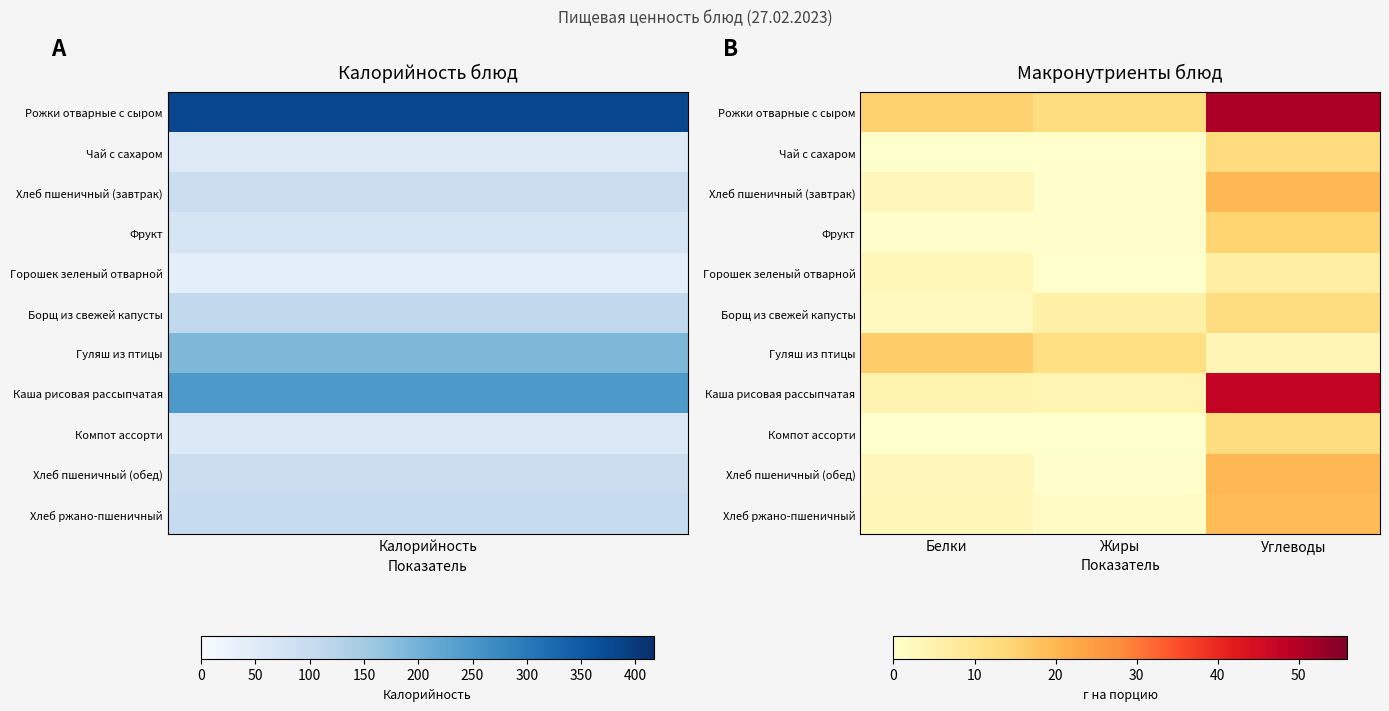

How many distinct data groups are displayed?

11